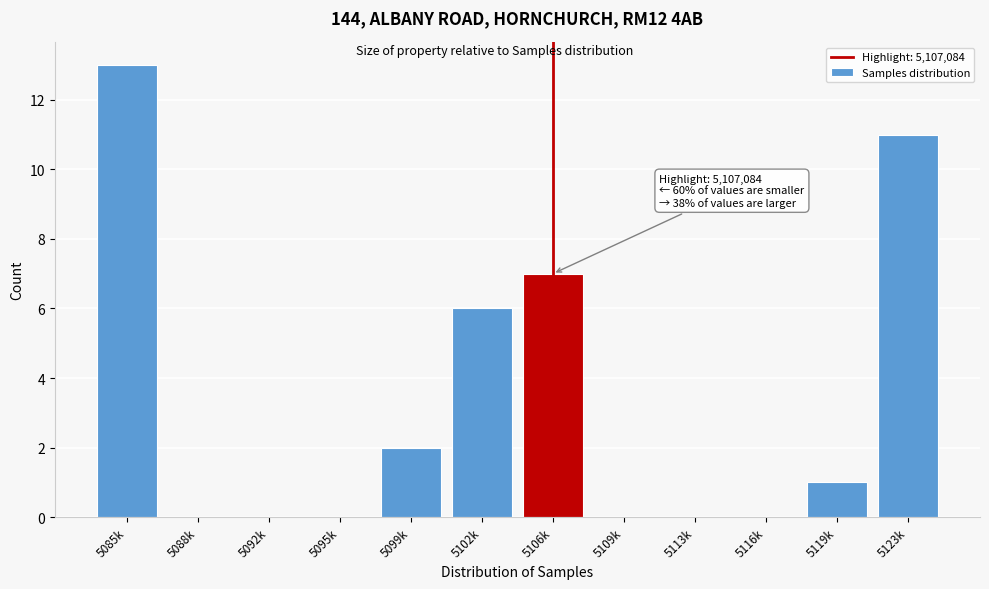

Reading left to right, what are all the values shown in this chart?

5085k=13	5088k=0	5092k=0	5095k=0	5099k=2	5102k=6	5106k=7	5109k=0	5113k=0	5116k=0	5119k=1	5123k=11